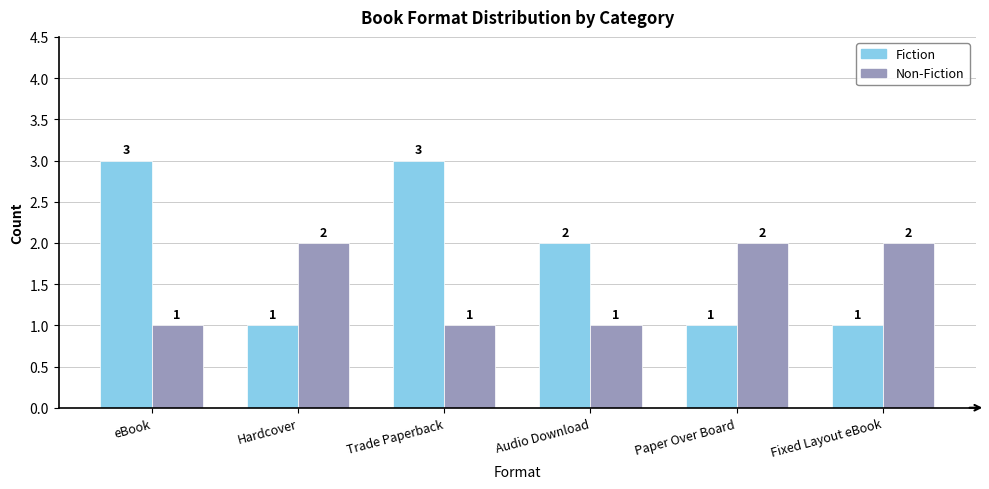

Which series has the largest total across all categories?

Fiction